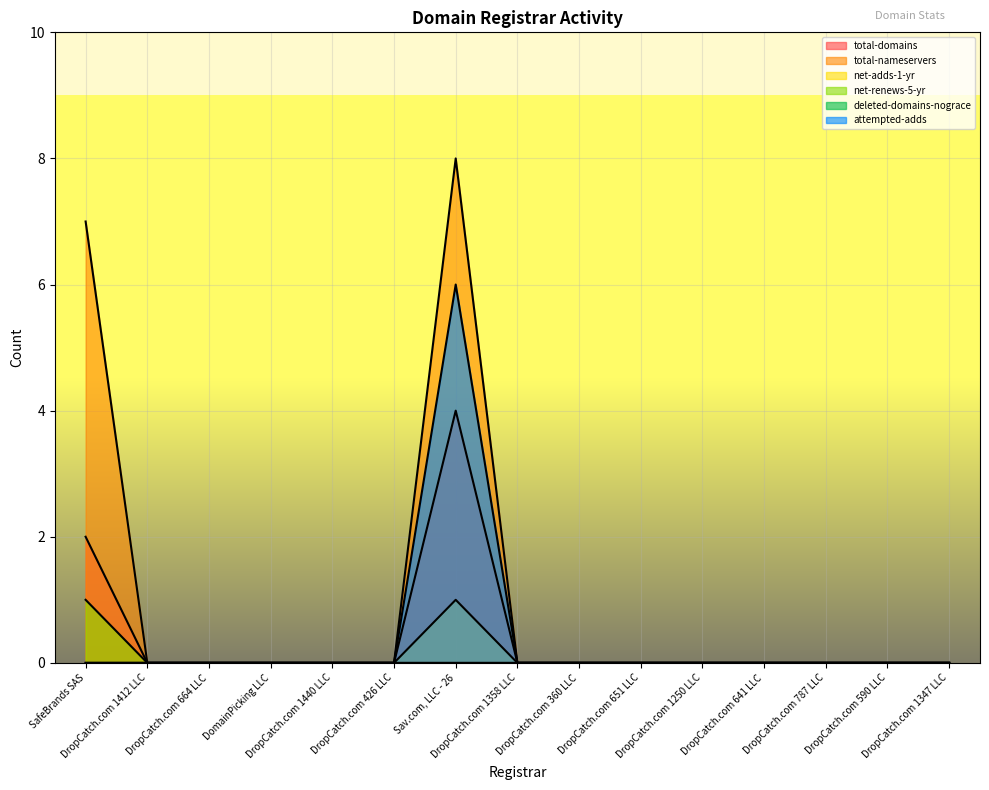

Is it true that total-domains equals -2 at DropCatch.com 360 LLC?

False